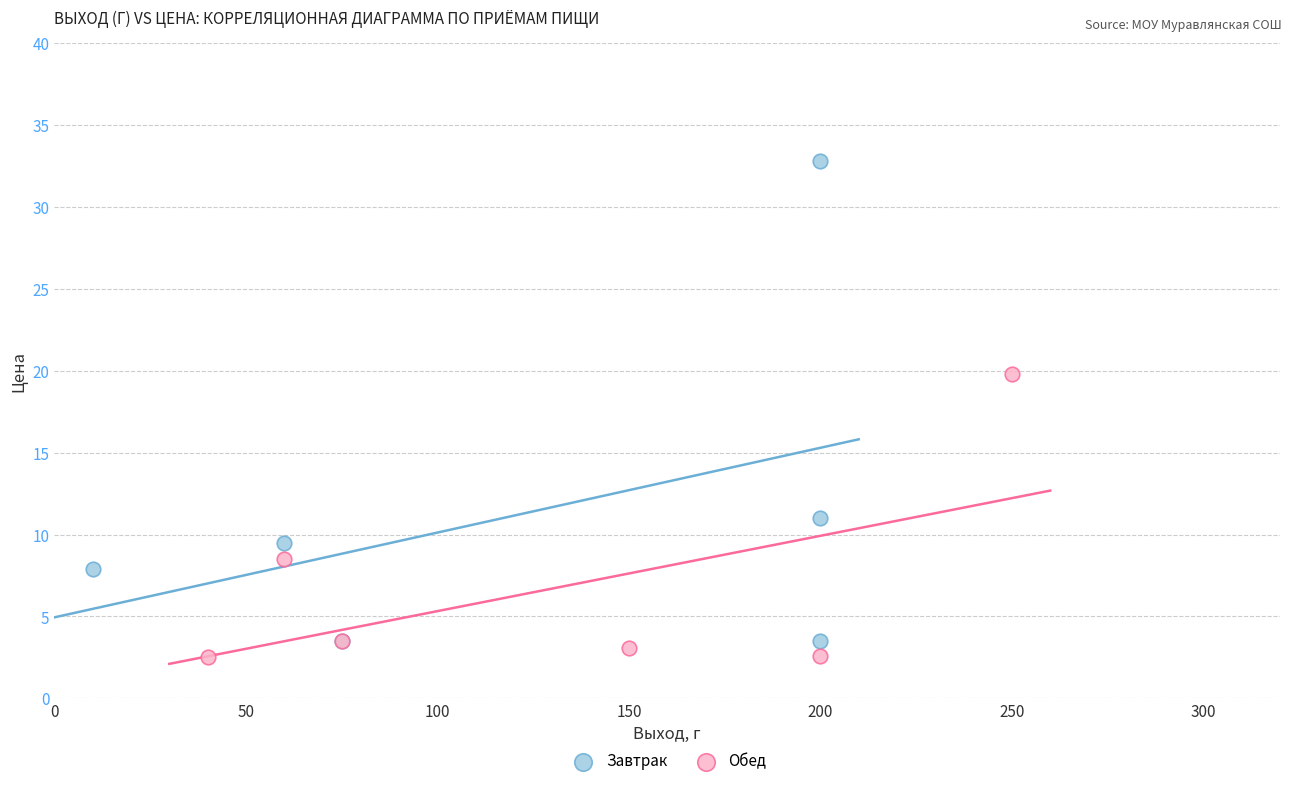

Which series contains the highest Y value?

Завтрак